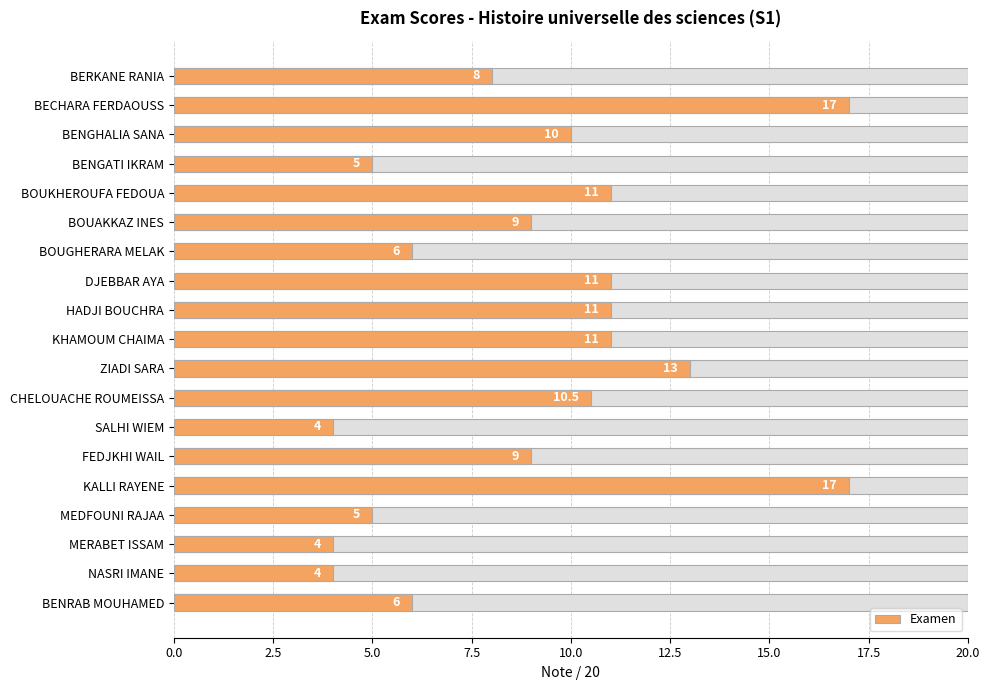

What is the greatest value displayed?

17.0